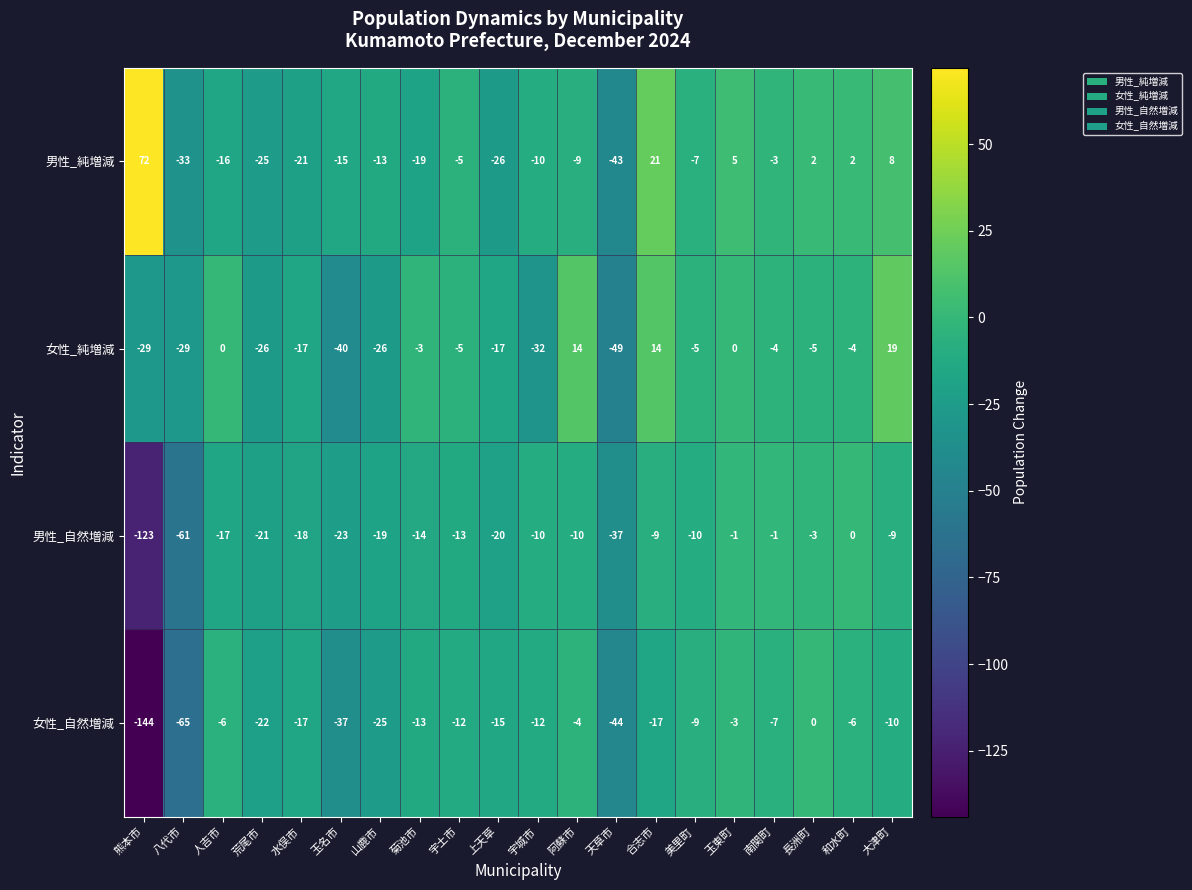

The 男性_純増減 series shows 21 at 合志市. True or false?

True